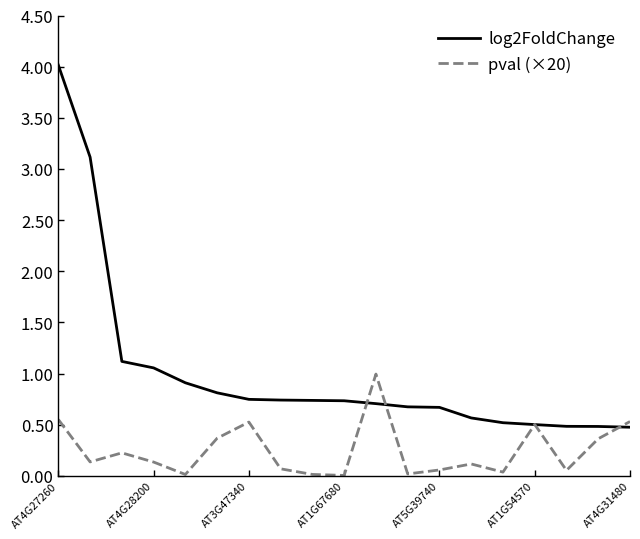

Rank the series by their maximum value, from lowest to highest.

pval (×20), log2FoldChange